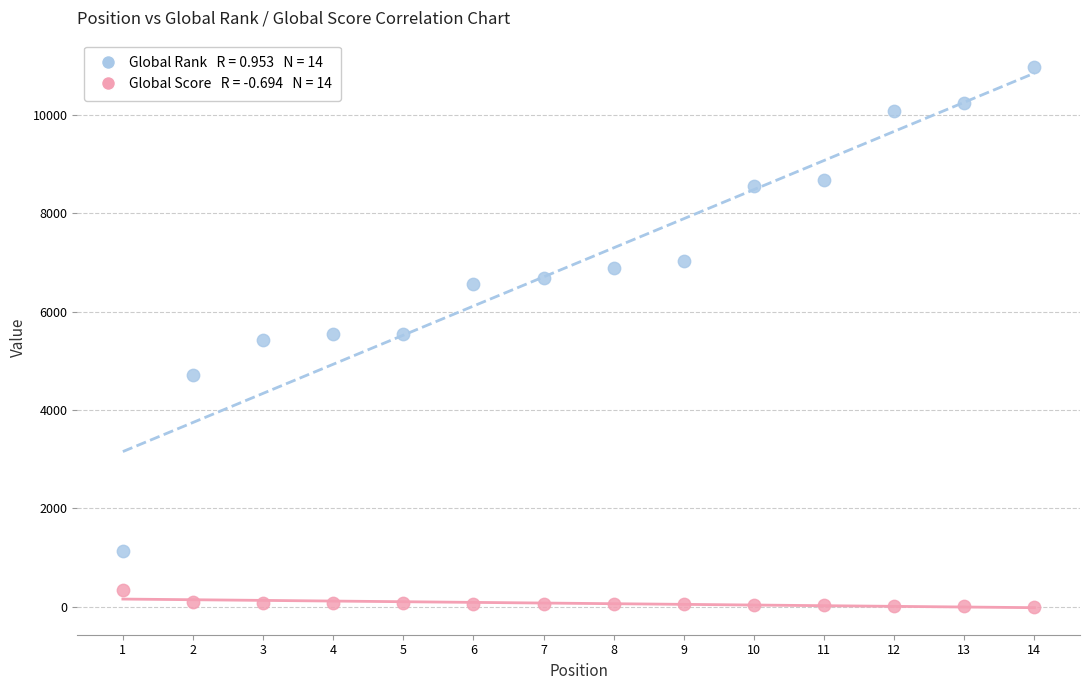

Across all data points, what is the range of X values (max minus min)?

13